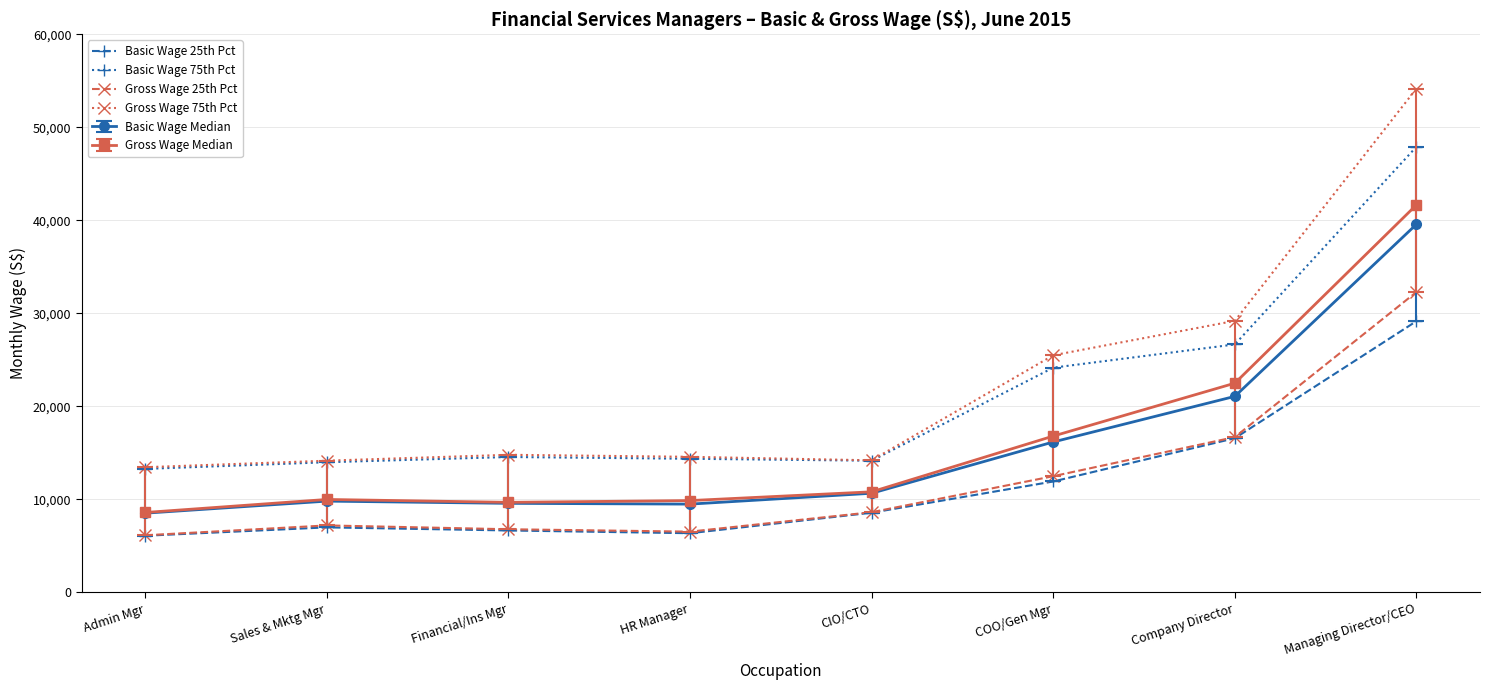

How many lines are shown in the chart?

6